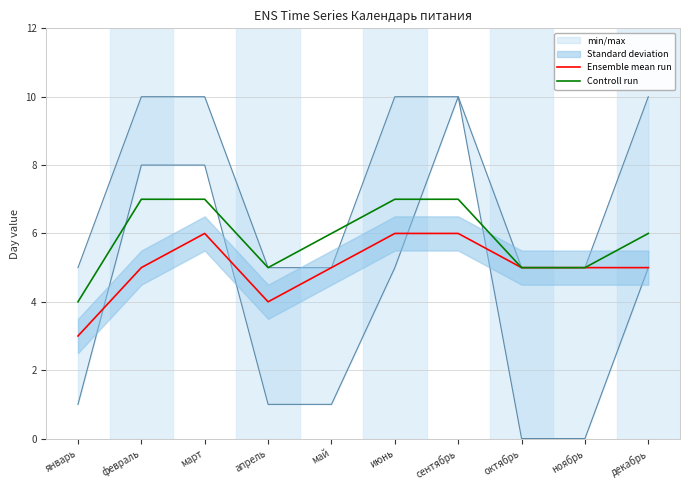

The Controll run series shows 7 at июнь. True or false?

True